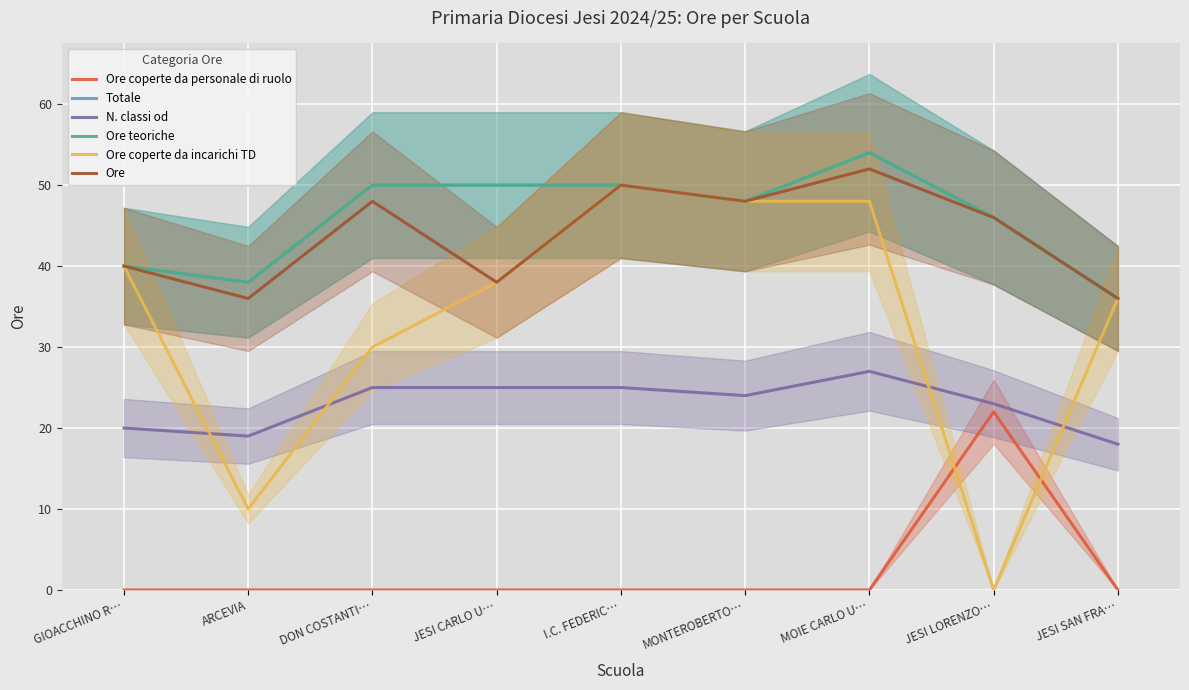

Is the value of Ore at JESI LORENZO… greater than the value of Totale at MOIE CARLO U…?

No